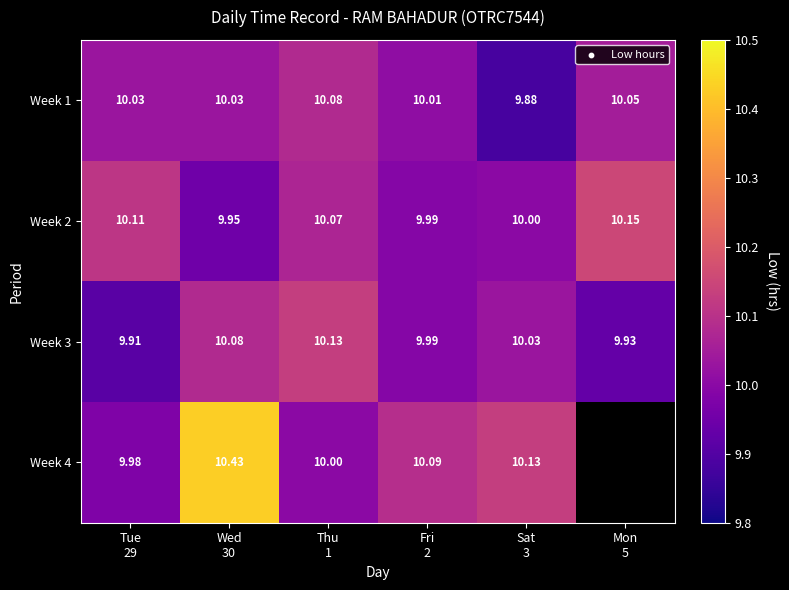

What is the difference between the Week 1 values at Sat 3 and Wed 30?

0.1